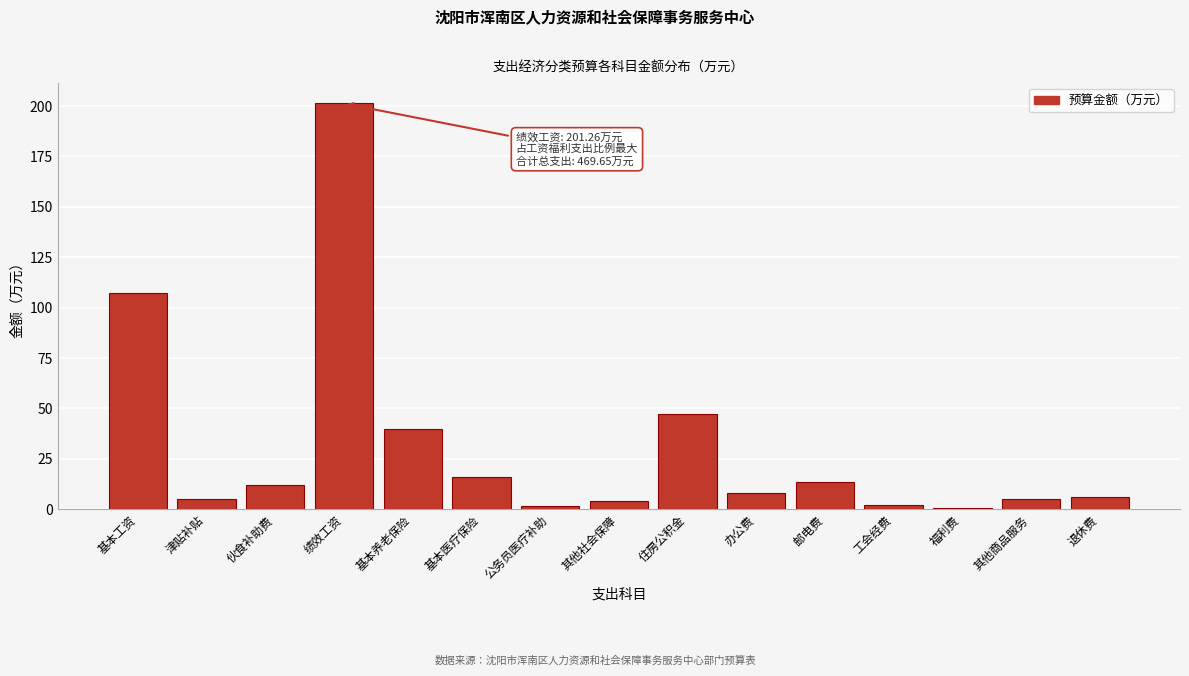

What is the sum of the values at 基本医疗保险 and 邮电费?

29.2